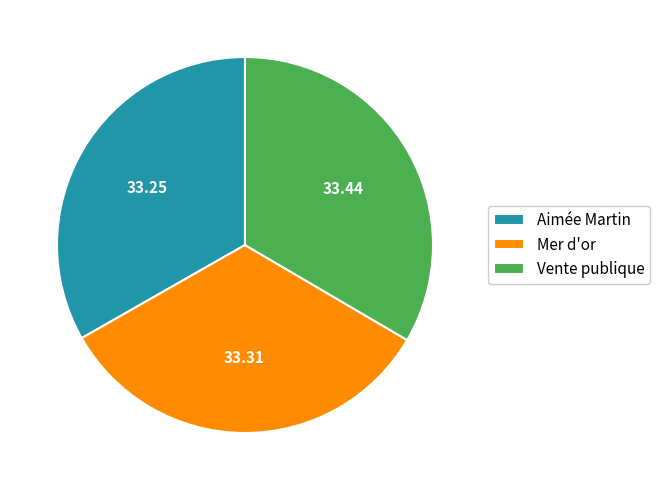

Does Aimée Martin represent more than half of the total?

No